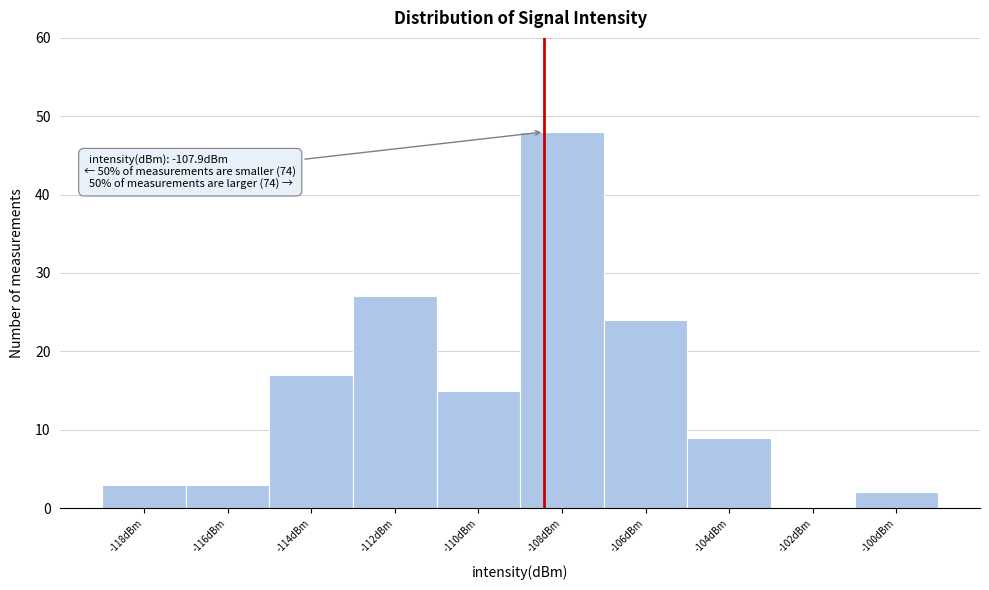

What is the sum of the values at -112dBm and -114dBm?

44